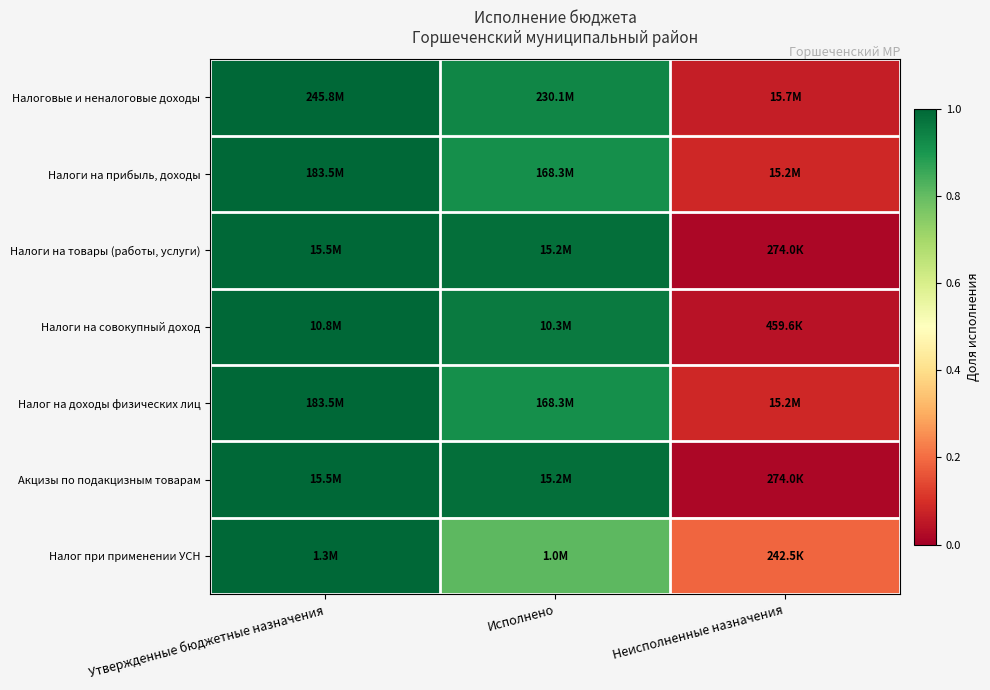

Reading left to right, what are all the values shown in this chart?

Налоговые и неналоговые доходы: Утвержденные бюджетные назначения=1.0	Исполнено=0.9	Неисполненные назначения=0.1
Налоги на прибыль, доходы: Утвержденные бюджетные назначения=1.0	Исполнено=0.9	Неисполненные назначения=0.1
Налоги на товары (работы, услуги): Утвержденные бюджетные назначения=1.0	Исполнено=1.0	Неисполненные назначения=0.0
Налоги на совокупный доход: Утвержденные бюджетные назначения=1.0	Исполнено=1.0	Неисполненные назначения=0.0
Налог на доходы физических лиц: Утвержденные бюджетные назначения=1.0	Исполнено=0.9	Неисполненные назначения=0.1
Акцизы по подакцизным товарам: Утвержденные бюджетные назначения=1.0	Исполнено=1.0	Неисполненные назначения=0.0
Налог при применении УСН: Утвержденные бюджетные назначения=1.0	Исполнено=0.8	Неисполненные назначения=0.2